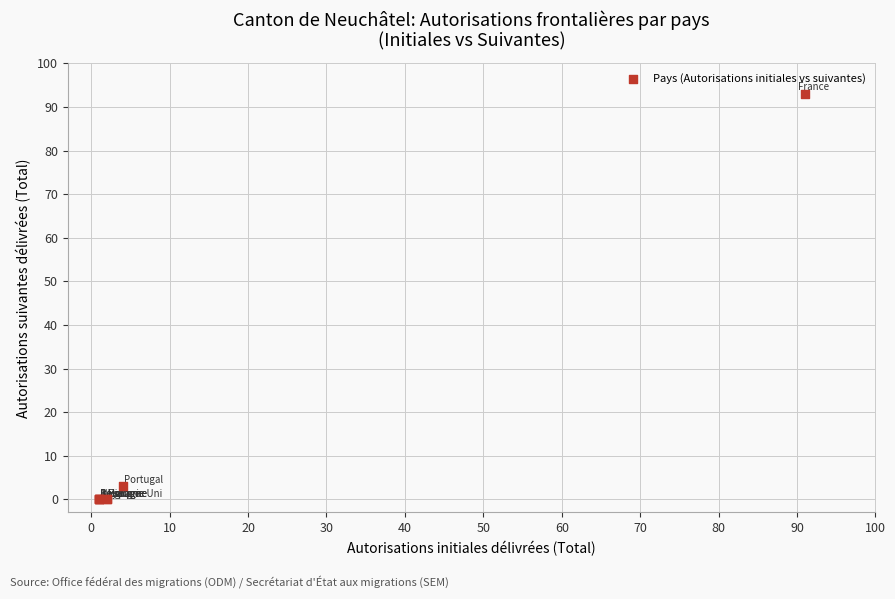

What Y value in the scatter plot is closest to 46?

3